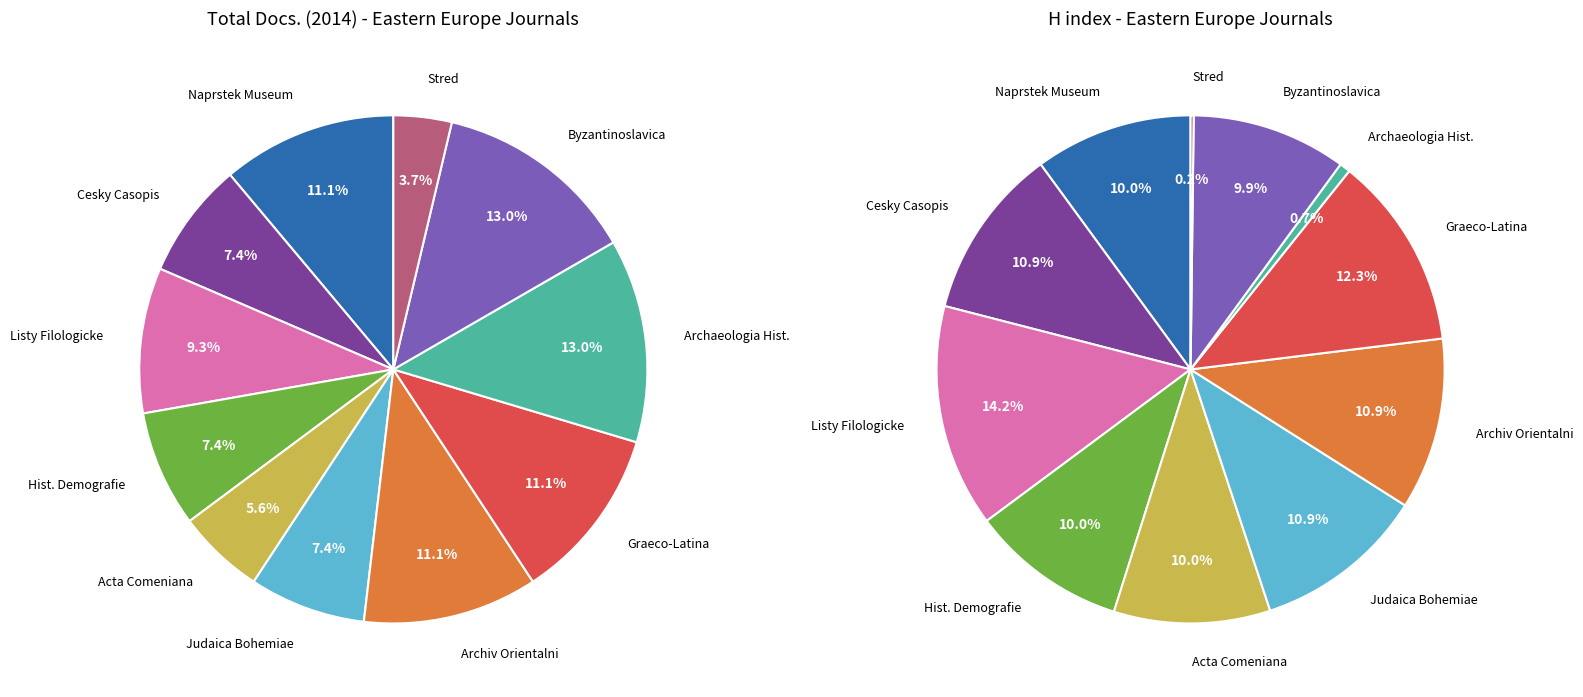

To the nearest percent, what is the average slice percentage?

9%